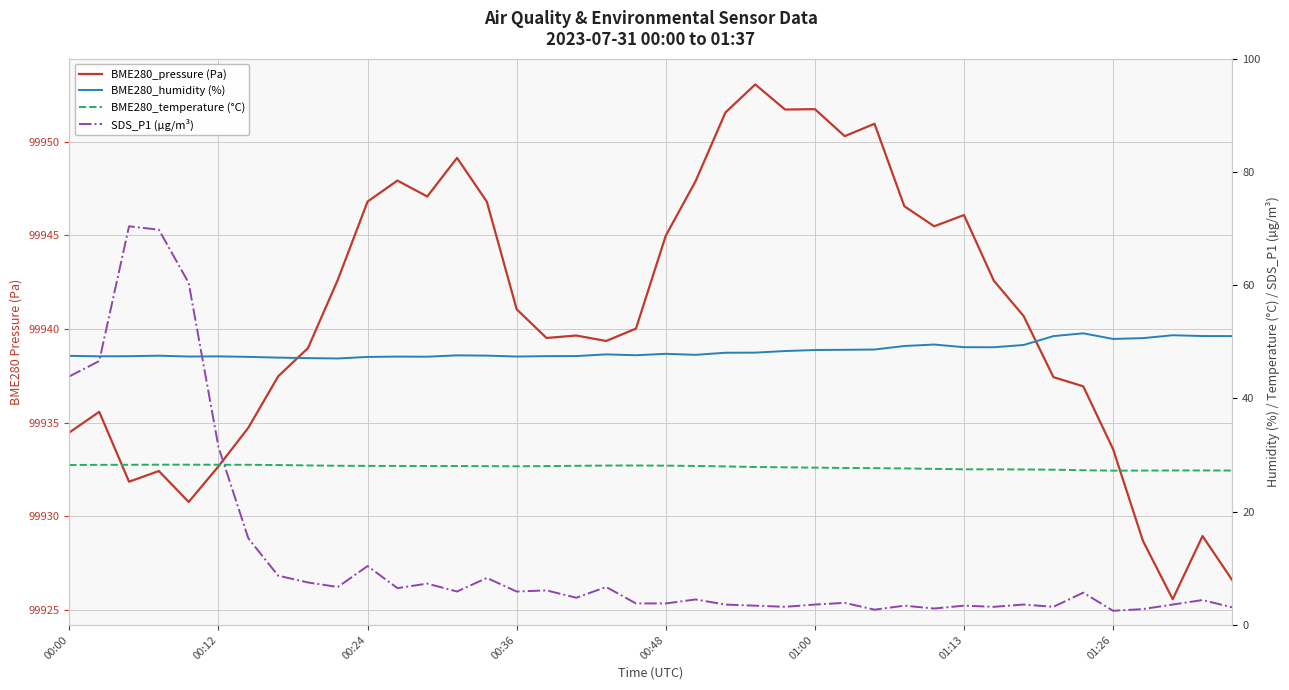

At which category does the chart reach its peak across all series?

23